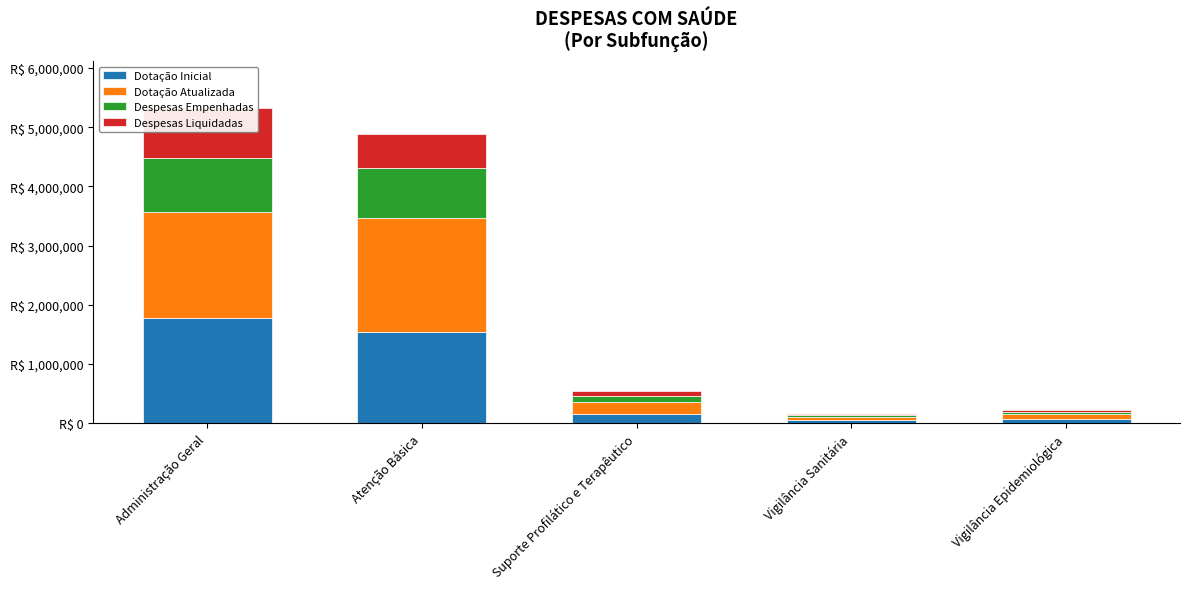

What is the spread (max minus min) of values at Suporte Profilático e Terapêutico?

110930.4